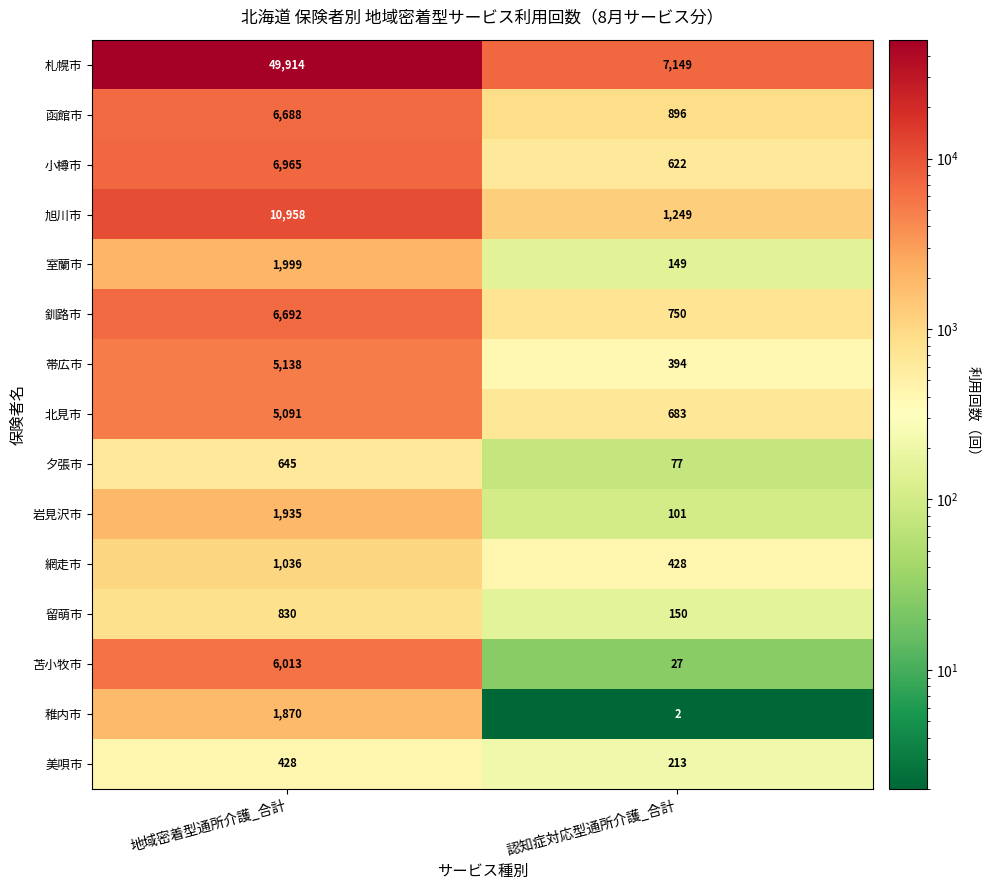

Rank the series at 地域密着型通所介護_合計 from lowest to highest value.

美唄市, 夕張市, 留萌市, 網走市, 稚内市, 岩見沢市, 室蘭市, 北見市, 帯広市, 苫小牧市, 函館市, 釧路市, 小樽市, 旭川市, 札幌市